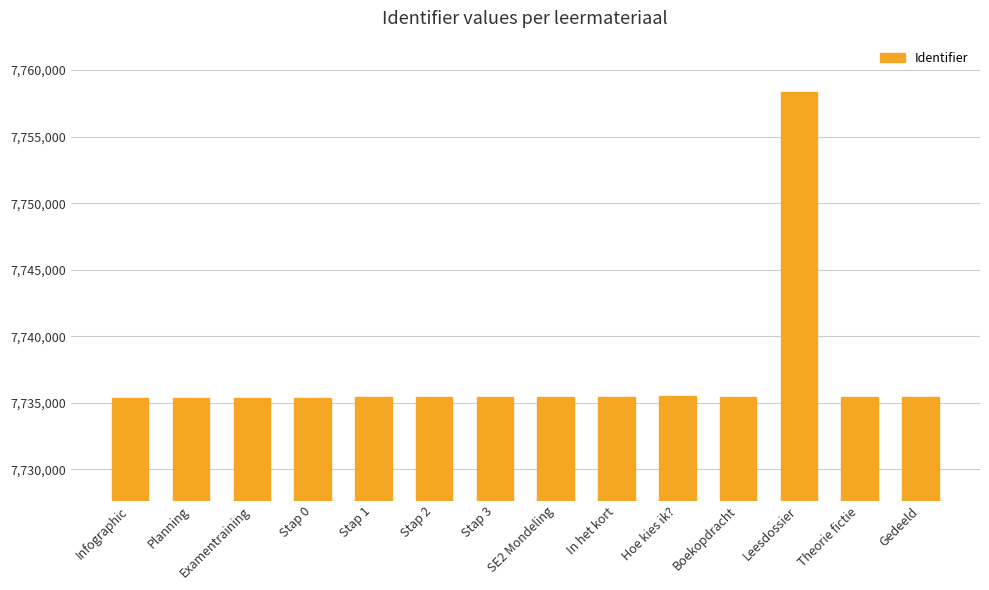

What is the change in value from SE2 Mondeling to Leesdossier?

+22922